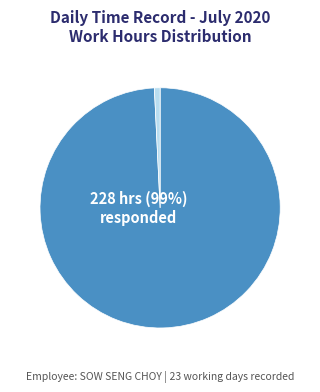

To the nearest percent, what is the difference between the largest and smallest slice percentages?

98%